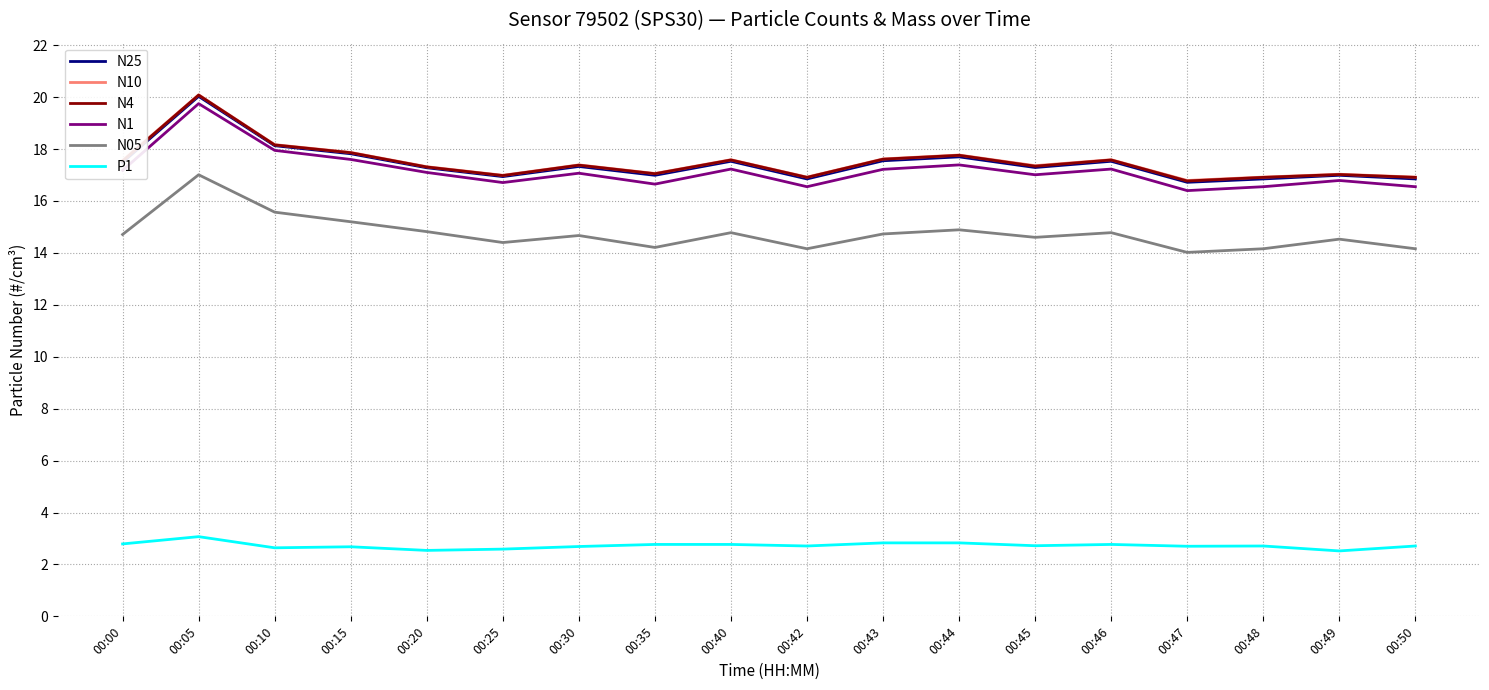

The value of N1 at 00:30 is 17.1. True or false?

True